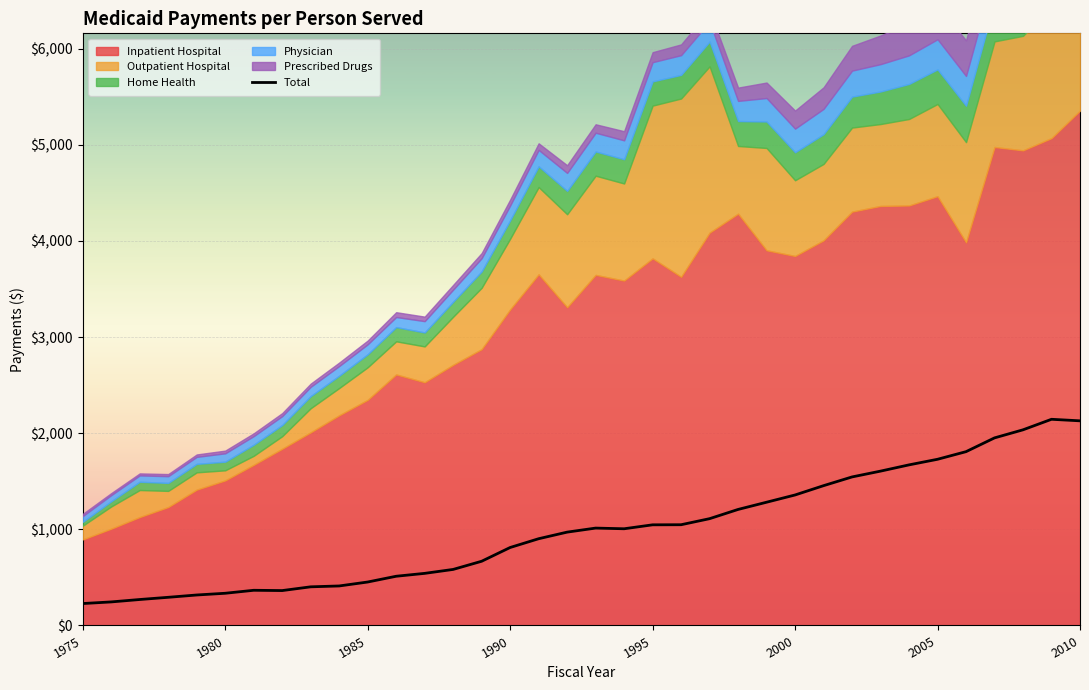

How many data points are less than 1006?

18